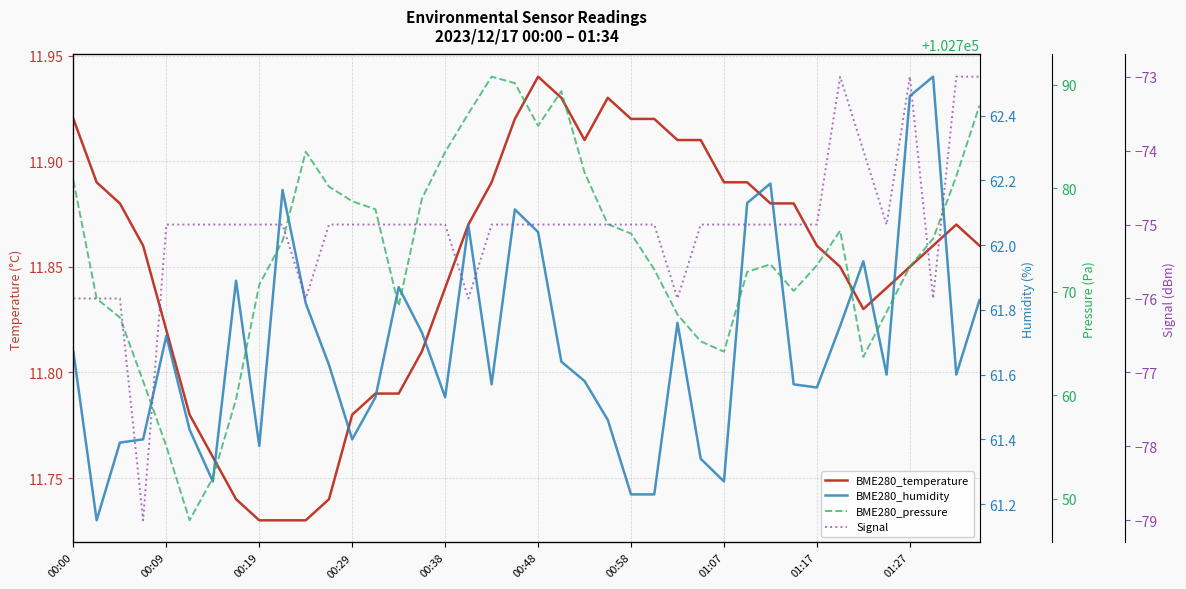

Which has a higher value, 34 or 15?

34